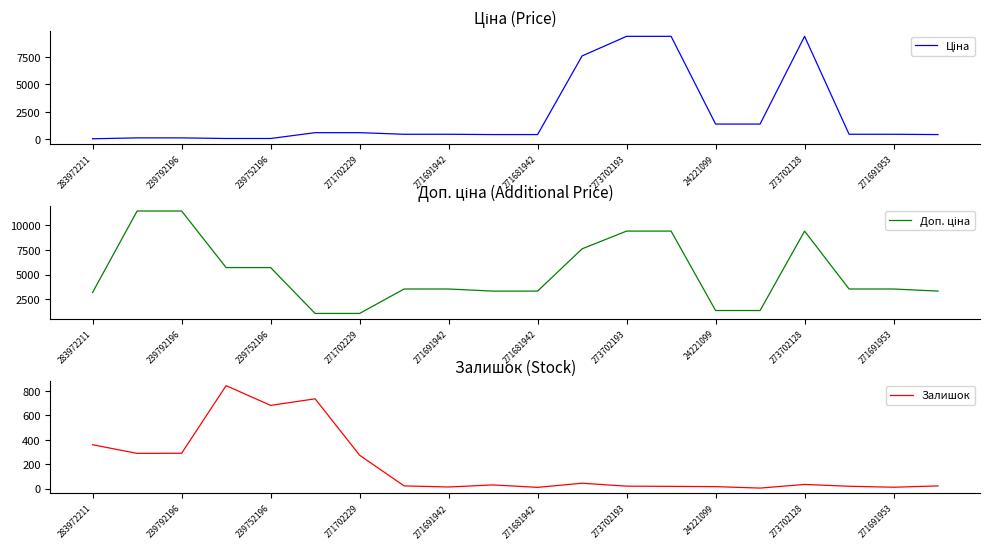

At which label is Залишок closest to 424?

283972211